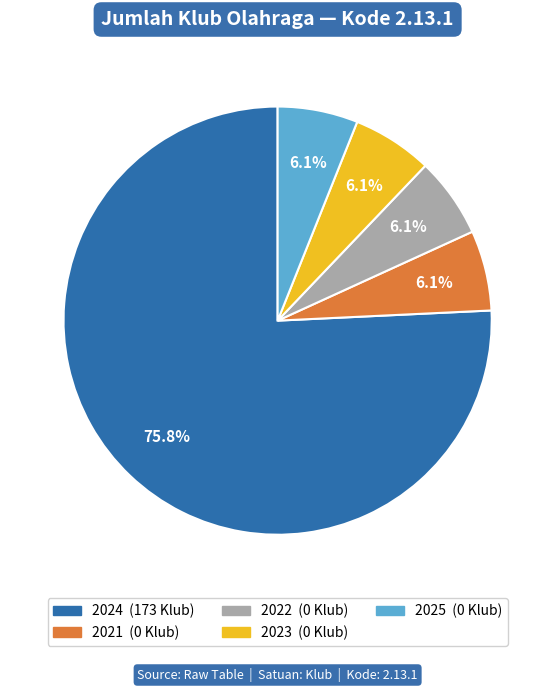

Do 2022 and 2023 together represent more than half of the pie?

No